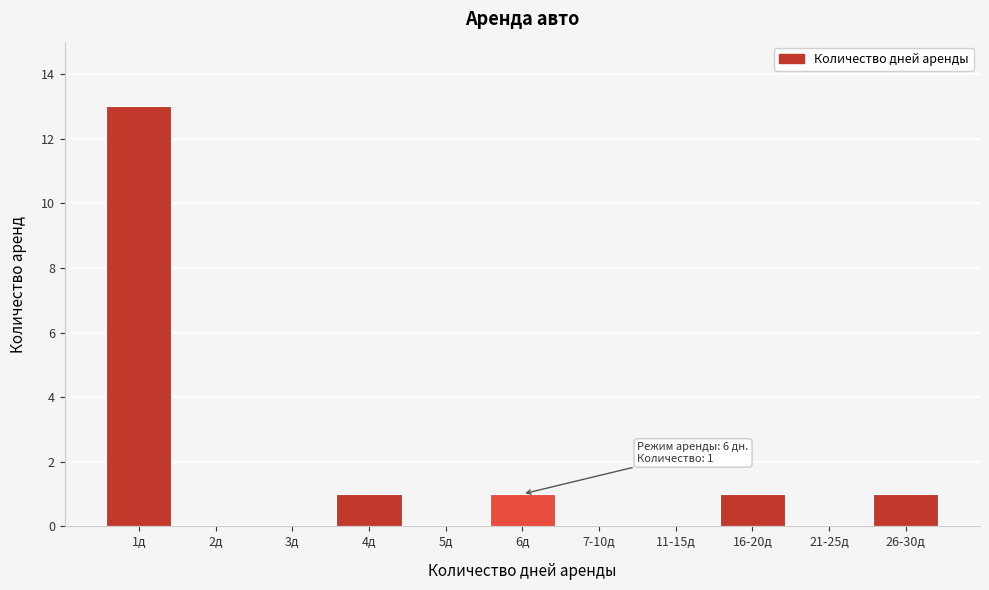

Reading right to left, what are all the values shown in this chart?

26-30д=1	21-25д=0	16-20д=1	11-15д=0	7-10д=0	6д=1	5д=0	4д=1	3д=0	2д=0	1д=13